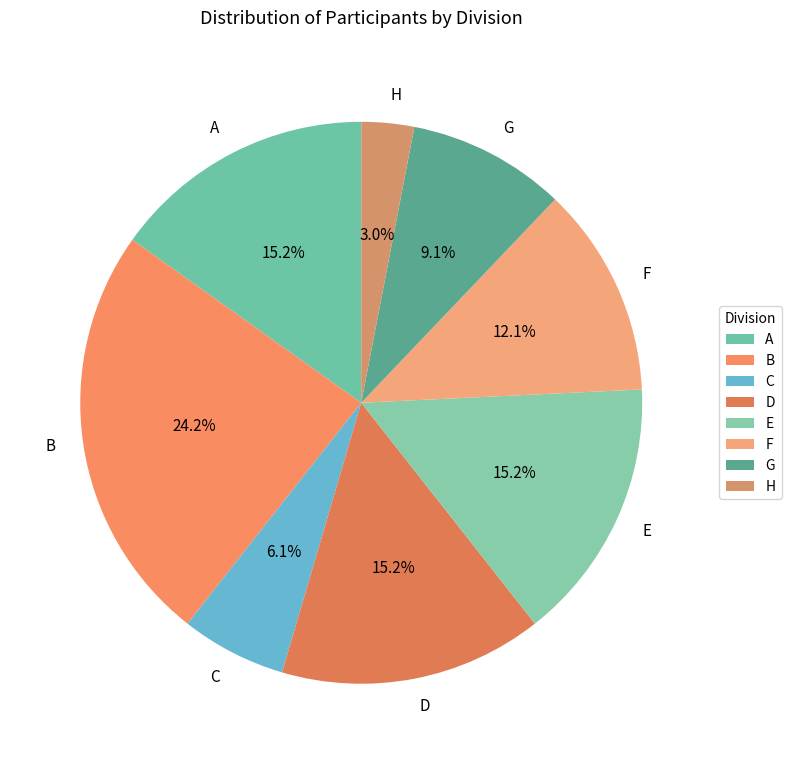

What is the ratio of the value at A to the value at B?

0.6